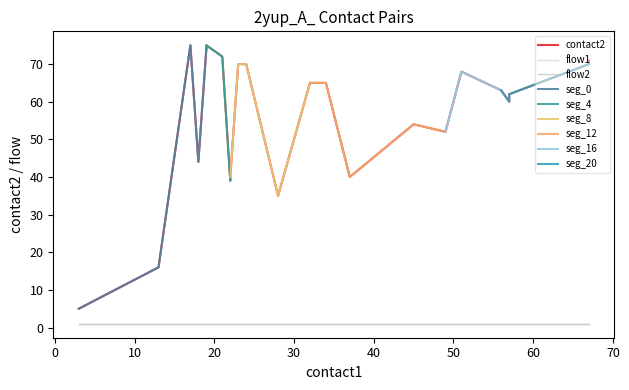

True or false: contact2 and flow2 cross at least once.

False